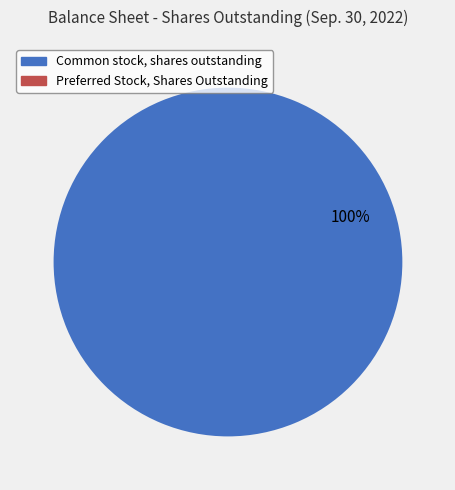

Which slice is the largest?

Common stock, shares outstanding